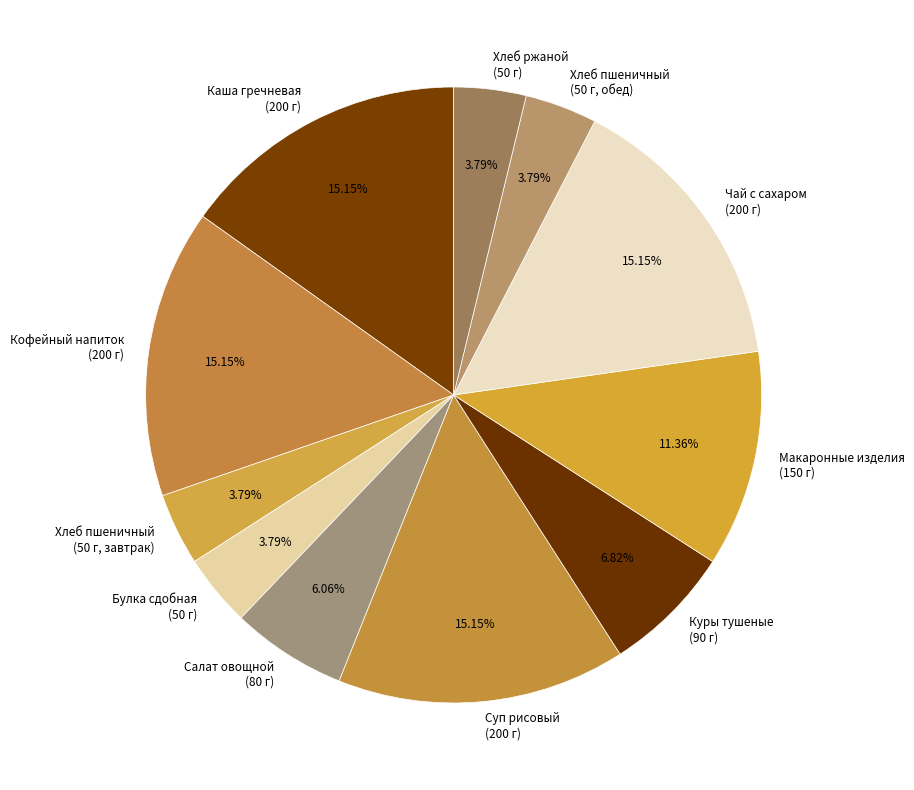

Is there a majority slice in this chart?

No